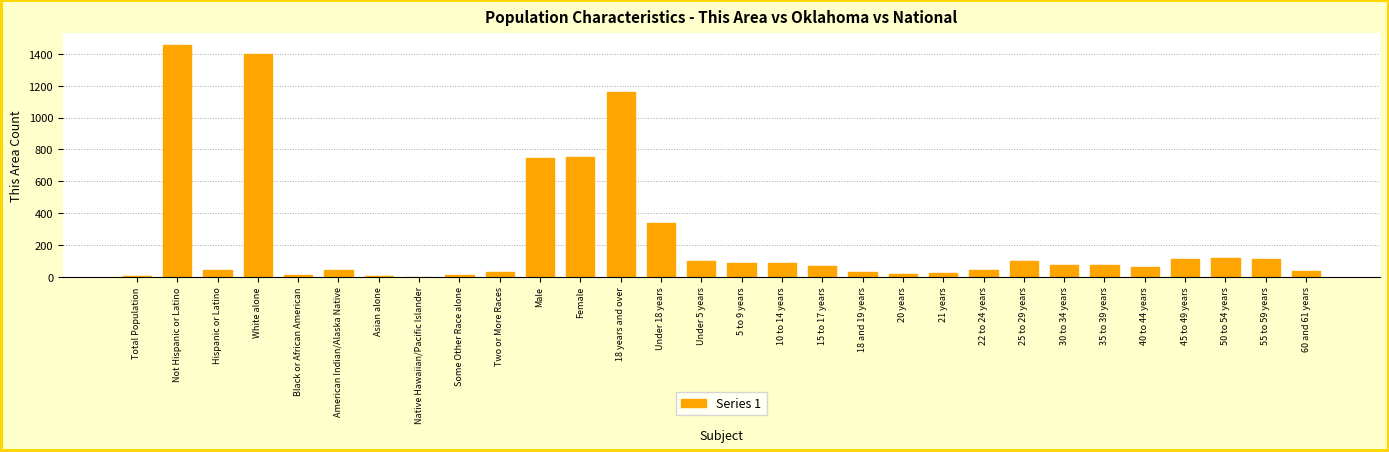

The chart shows a value of 31 at 45 to 49 years. True or false?

False